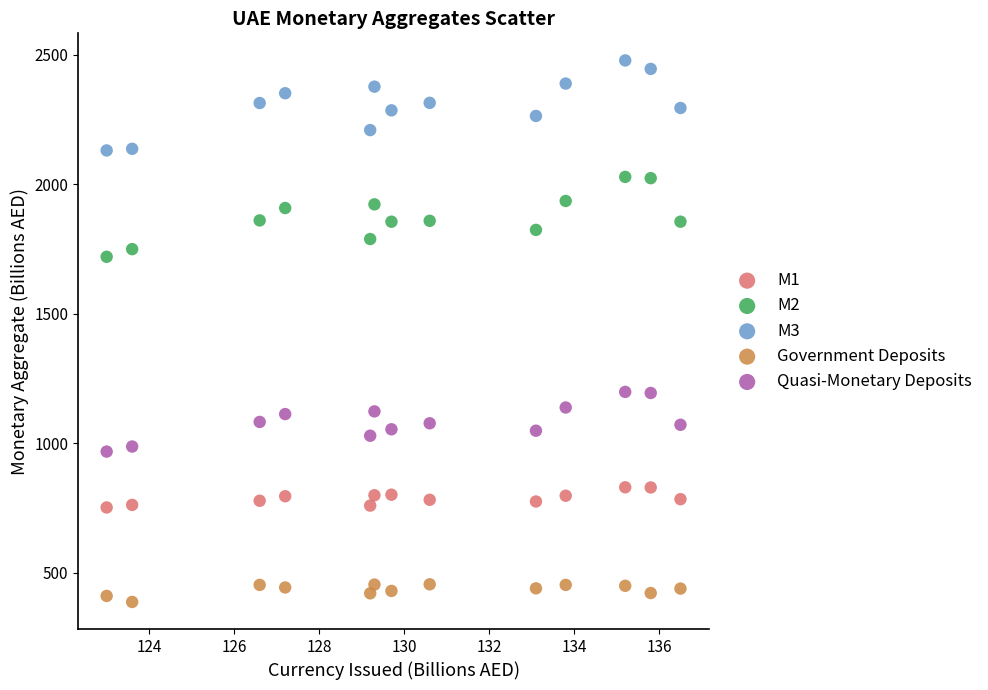

Which series contains the lowest Y value?

Government Deposits